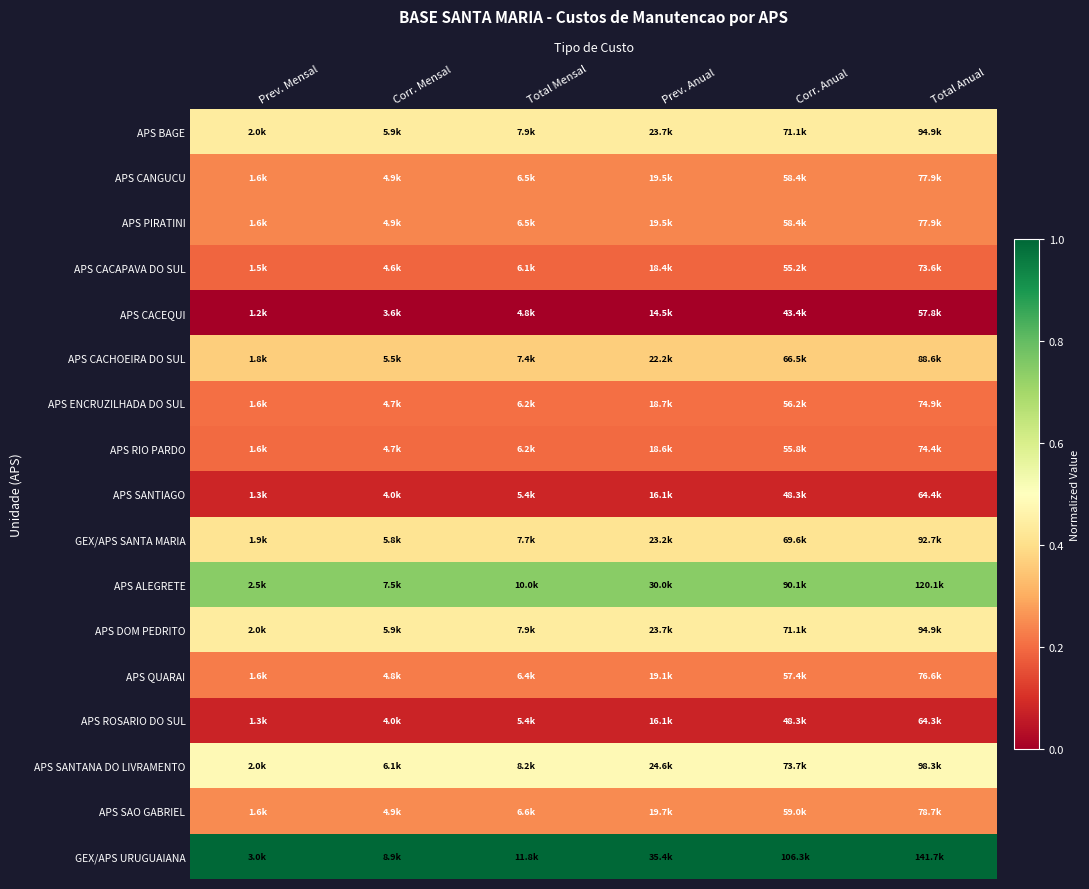

Reading right to left, list all the values displayed in this chart.

APS BAGE: Total Anual=0.4	Corr. Anual=0.4	Prev. Anual=0.4	Total Mensal=0.4	Corr. Mensal=0.4	Prev. Mensal=0.4
APS CANGUCU: Total Anual=0.2	Corr. Anual=0.2	Prev. Anual=0.2	Total Mensal=0.2	Corr. Mensal=0.2	Prev. Mensal=0.2
APS PIRATINI: Total Anual=0.2	Corr. Anual=0.2	Prev. Anual=0.2	Total Mensal=0.2	Corr. Mensal=0.2	Prev. Mensal=0.2
APS CACAPAVA DO SUL: Total Anual=0.2	Corr. Anual=0.2	Prev. Anual=0.2	Total Mensal=0.2	Corr. Mensal=0.2	Prev. Mensal=0.2
APS CACEQUI: Total Anual=0.0	Corr. Anual=0.0	Prev. Anual=0.0	Total Mensal=0.0	Corr. Mensal=0.0	Prev. Mensal=0.0
APS CACHOEIRA DO SUL: Total Anual=0.4	Corr. Anual=0.4	Prev. Anual=0.4	Total Mensal=0.4	Corr. Mensal=0.4	Prev. Mensal=0.4
APS ENCRUZILHADA DO SUL: Total Anual=0.2	Corr. Anual=0.2	Prev. Anual=0.2	Total Mensal=0.2	Corr. Mensal=0.2	Prev. Mensal=0.2
APS RIO PARDO: Total Anual=0.2	Corr. Anual=0.2	Prev. Anual=0.2	Total Mensal=0.2	Corr. Mensal=0.2	Prev. Mensal=0.2
APS SANTIAGO: Total Anual=0.1	Corr. Anual=0.1	Prev. Anual=0.1	Total Mensal=0.1	Corr. Mensal=0.1	Prev. Mensal=0.1
GEX/APS SANTA MARIA: Total Anual=0.4	Corr. Anual=0.4	Prev. Anual=0.4	Total Mensal=0.4	Corr. Mensal=0.4	Prev. Mensal=0.4
APS ALEGRETE: Total Anual=0.7	Corr. Anual=0.7	Prev. Anual=0.7	Total Mensal=0.7	Corr. Mensal=0.7	Prev. Mensal=0.7
APS DOM PEDRITO: Total Anual=0.4	Corr. Anual=0.4	Prev. Anual=0.4	Total Mensal=0.4	Corr. Mensal=0.4	Prev. Mensal=0.4
APS QUARAI: Total Anual=0.2	Corr. Anual=0.2	Prev. Anual=0.2	Total Mensal=0.2	Corr. Mensal=0.2	Prev. Mensal=0.2
APS ROSARIO DO SUL: Total Anual=0.1	Corr. Anual=0.1	Prev. Anual=0.1	Total Mensal=0.1	Corr. Mensal=0.1	Prev. Mensal=0.1
APS SANTANA DO LIVRAMENTO: Total Anual=0.5	Corr. Anual=0.5	Prev. Anual=0.5	Total Mensal=0.5	Corr. Mensal=0.5	Prev. Mensal=0.5
APS SAO GABRIEL: Total Anual=0.2	Corr. Anual=0.2	Prev. Anual=0.2	Total Mensal=0.2	Corr. Mensal=0.2	Prev. Mensal=0.2
GEX/APS URUGUAIANA: Total Anual=1.0	Corr. Anual=1.0	Prev. Anual=1.0	Total Mensal=1.0	Corr. Mensal=1.0	Prev. Mensal=1.0